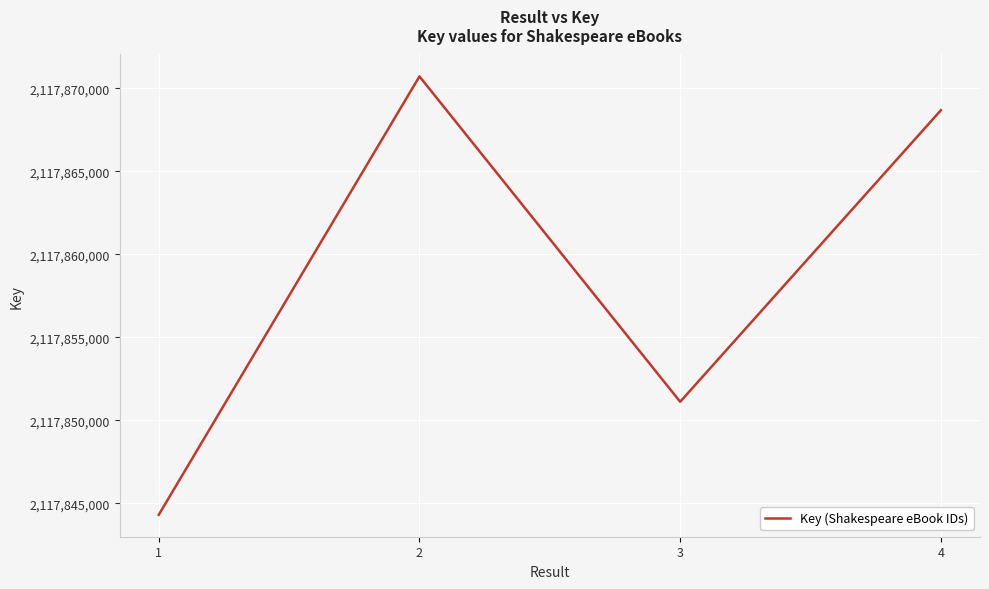

What is the ratio of the value at 2 to the value at 3?

1.0